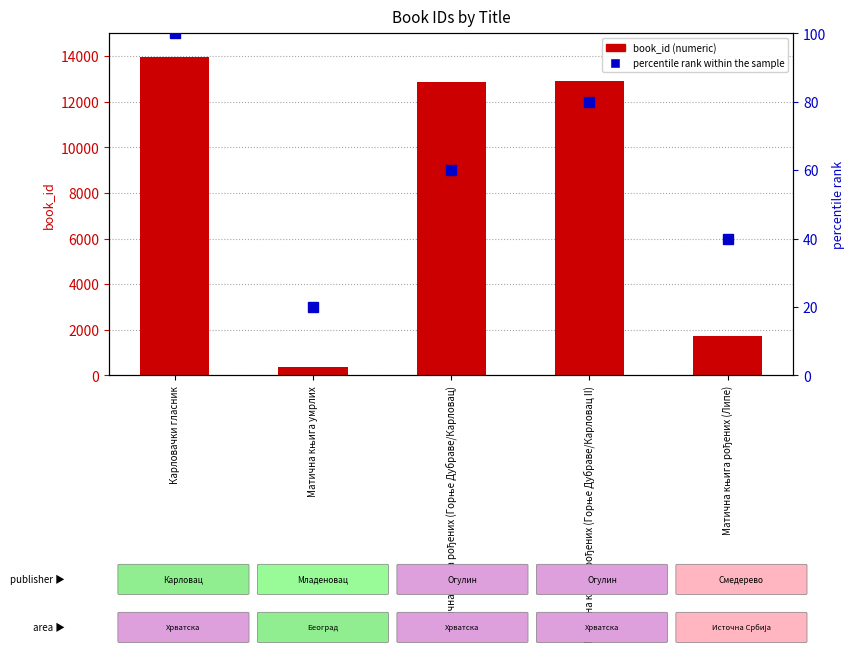

What is the average value of the book_id series?

8371